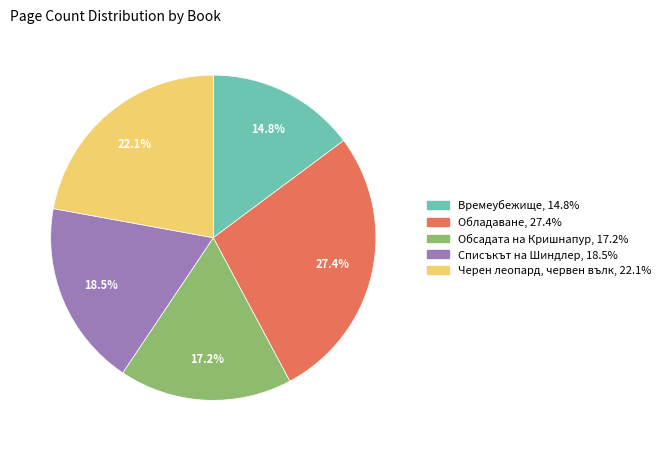

Is there any slice that represents more than half of the pie?

No